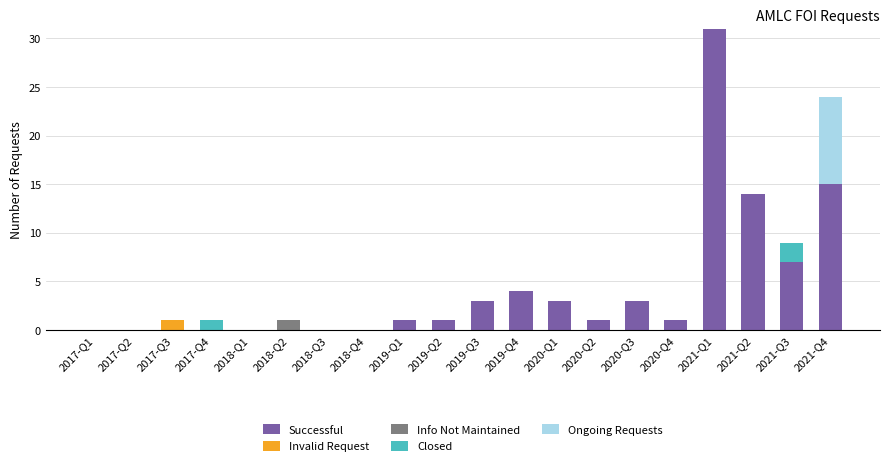

Is it true that Successful equals 12 at 2021-Q3?

False